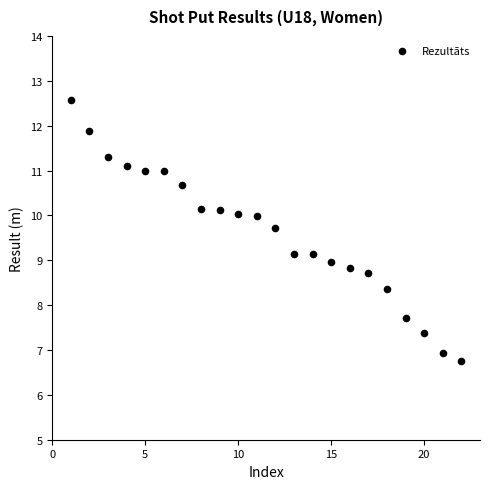

What is the range of X values (max minus min)?

21.0